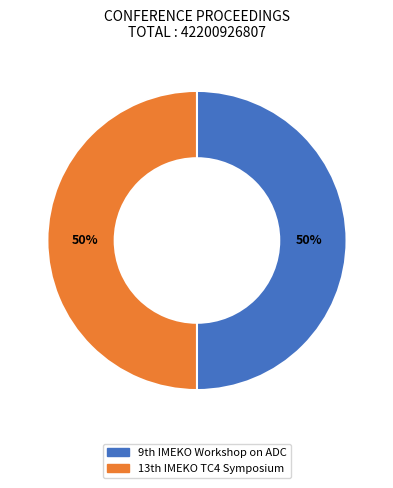

To the nearest percent, what is the average slice percentage?

50%